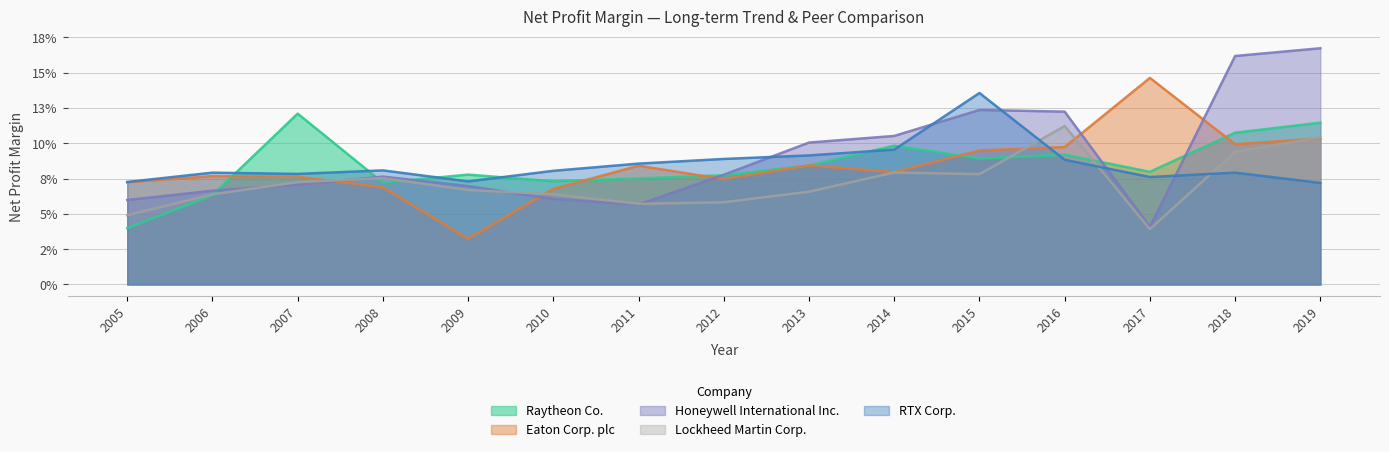

Reading right to left, extract all data points from this chart.

Raytheon Co.: 0.1	0.1	0.1	0.1	0.1	0.1	0.1	0.1	0.1	0.1	0.1	0.1	0.1	0.1	0.0
Eaton Corp. plc: 0.1	0.1	0.1	0.1	0.1	0.1	0.1	0.1	0.1	0.1	0.0	0.1	0.1	0.1	0.1
Honeywell International Inc.: 0.2	0.2	0.0	0.1	0.1	0.1	0.1	0.1	0.1	0.1	0.1	0.1	0.1	0.1	0.1
Lockheed Martin Corp.: 0.1	0.1	0.0	0.1	0.1	0.1	0.1	0.1	0.1	0.1	0.1	0.1	0.1	0.1	0.0
RTX Corp.: 0.1	0.1	0.1	0.1	0.1	0.1	0.1	0.1	0.1	0.1	0.1	0.1	0.1	0.1	0.1